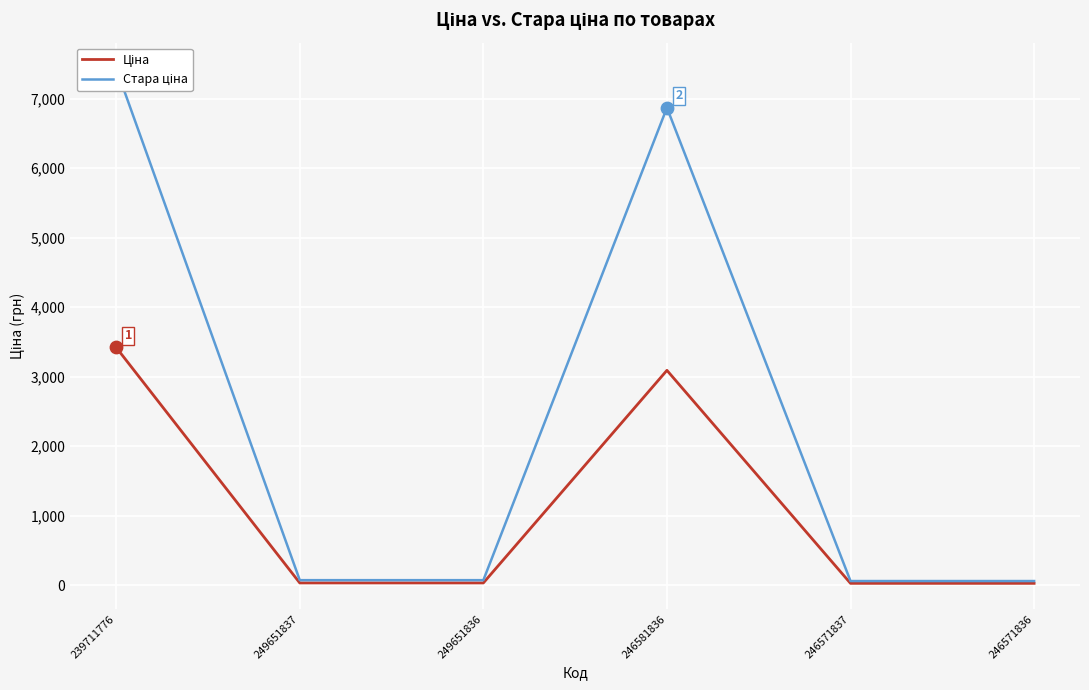

Which series has the largest total across all categories?

Стара ціна